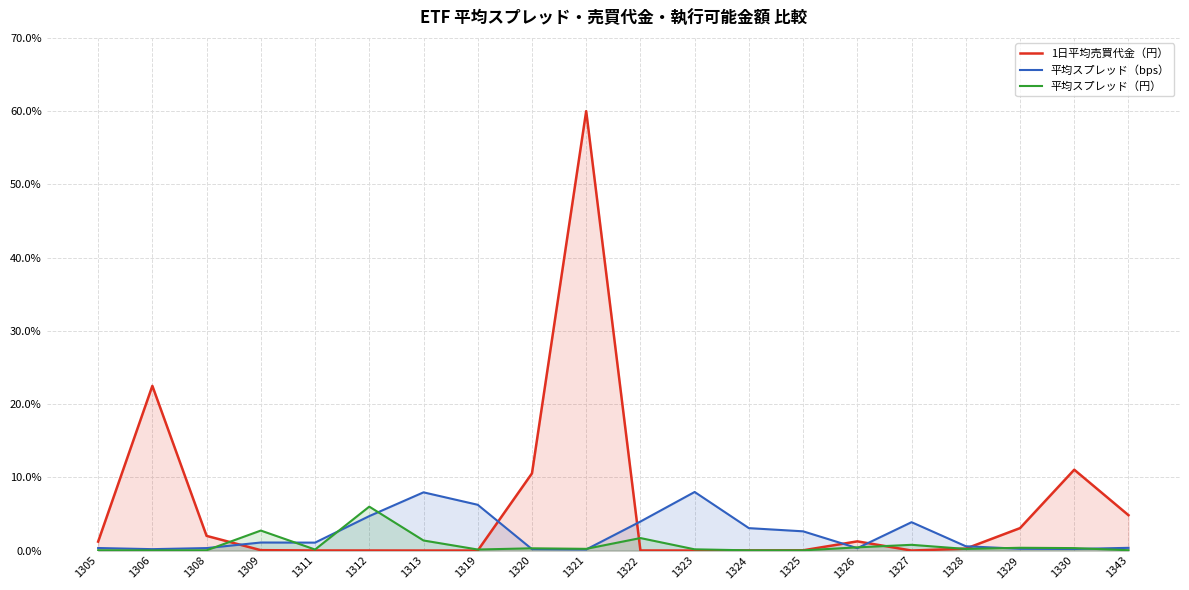

How many series are shown in this chart?

3